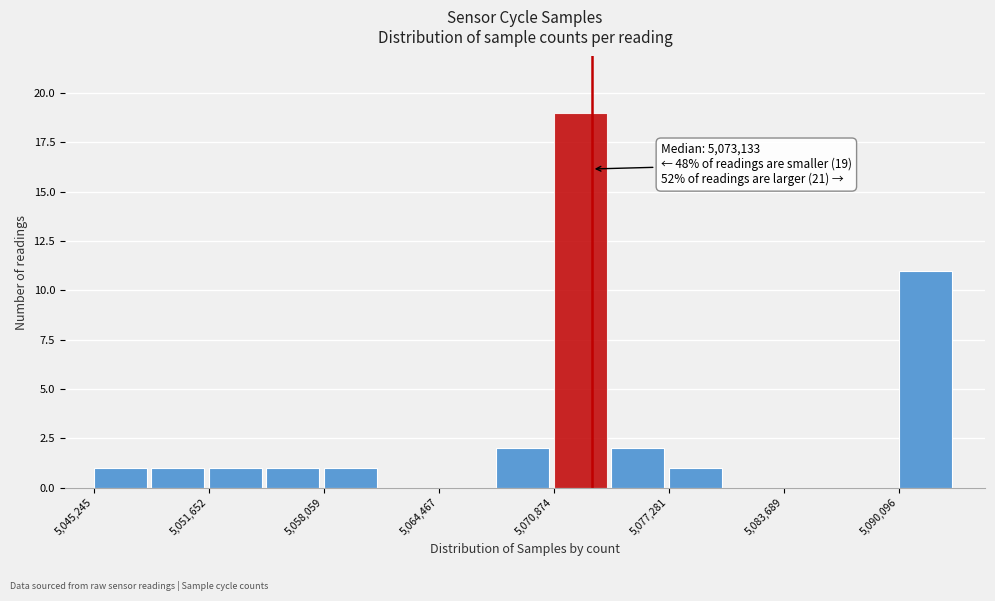

Read against the x-axis, roughly where is the centre of the tallest bar?

5072000